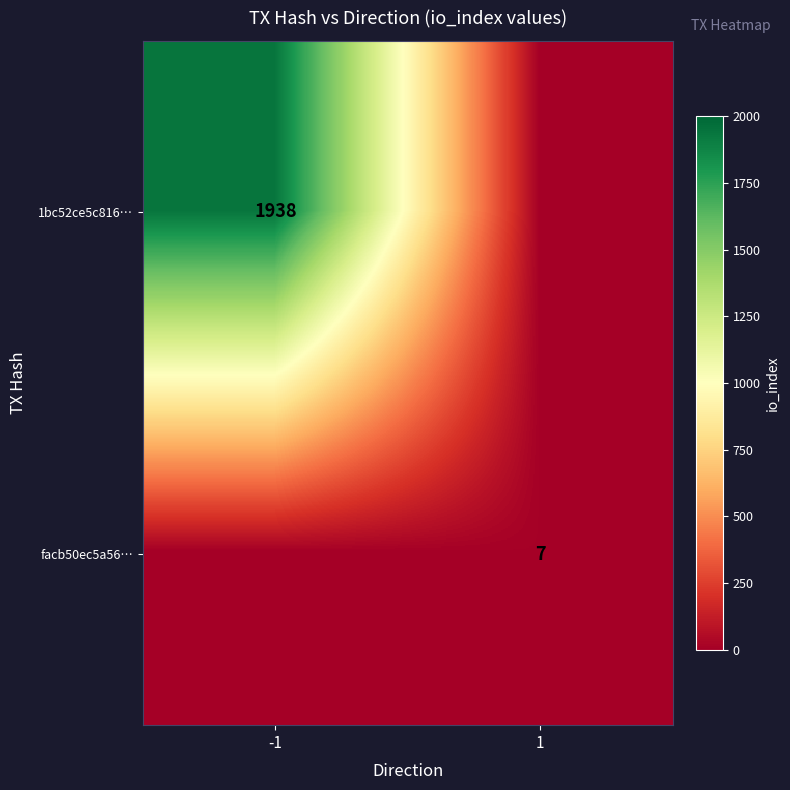

The value of 1bc52ce5c816… at -1 is 503. True or false?

False